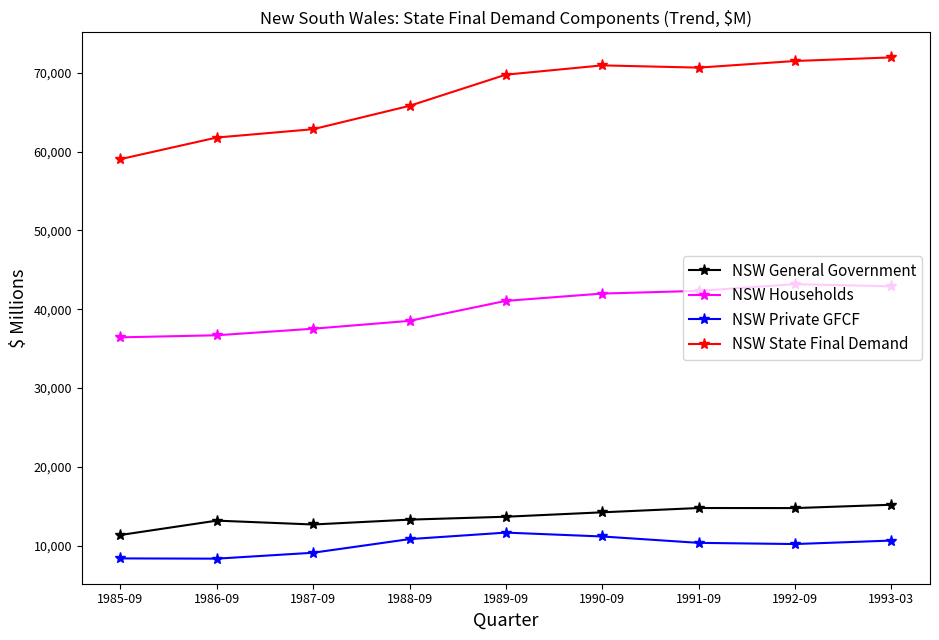

True or false: NSW Households and NSW State Final Demand intersect in this chart.

False